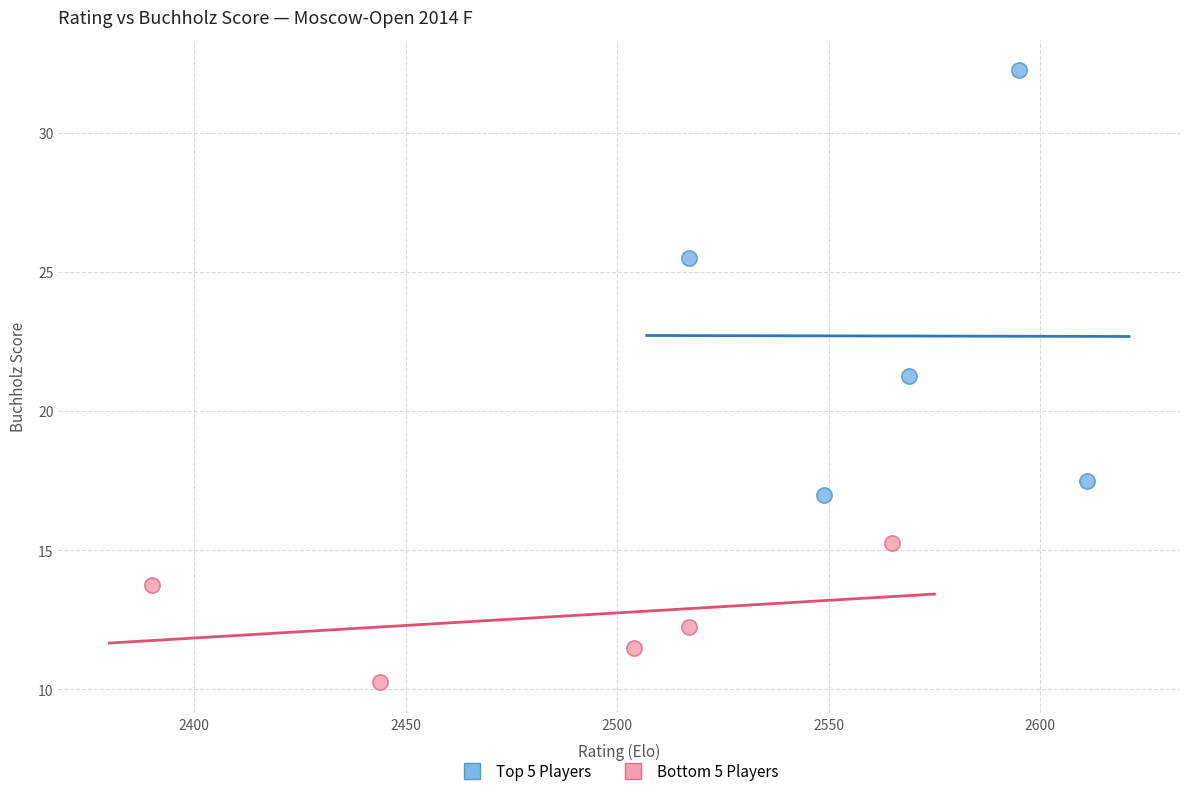

What are all the series names shown in the legend?

Top 5 Players, Bottom 5 Players